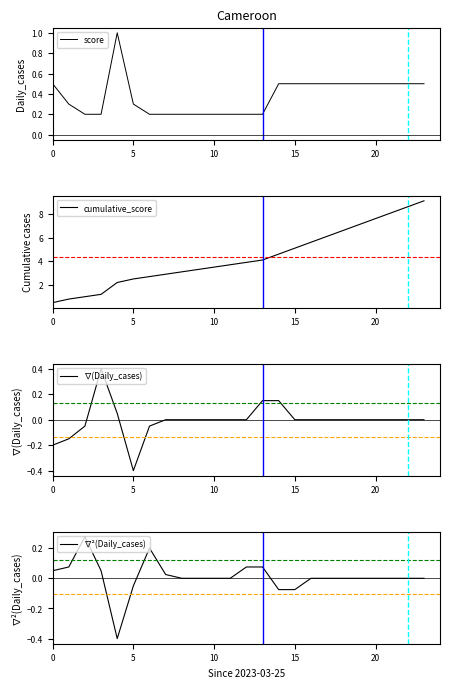

What are all the series names shown in the legend?

score, cumulative_score, ∇(Daily_cases), ∇²(Daily_cases)